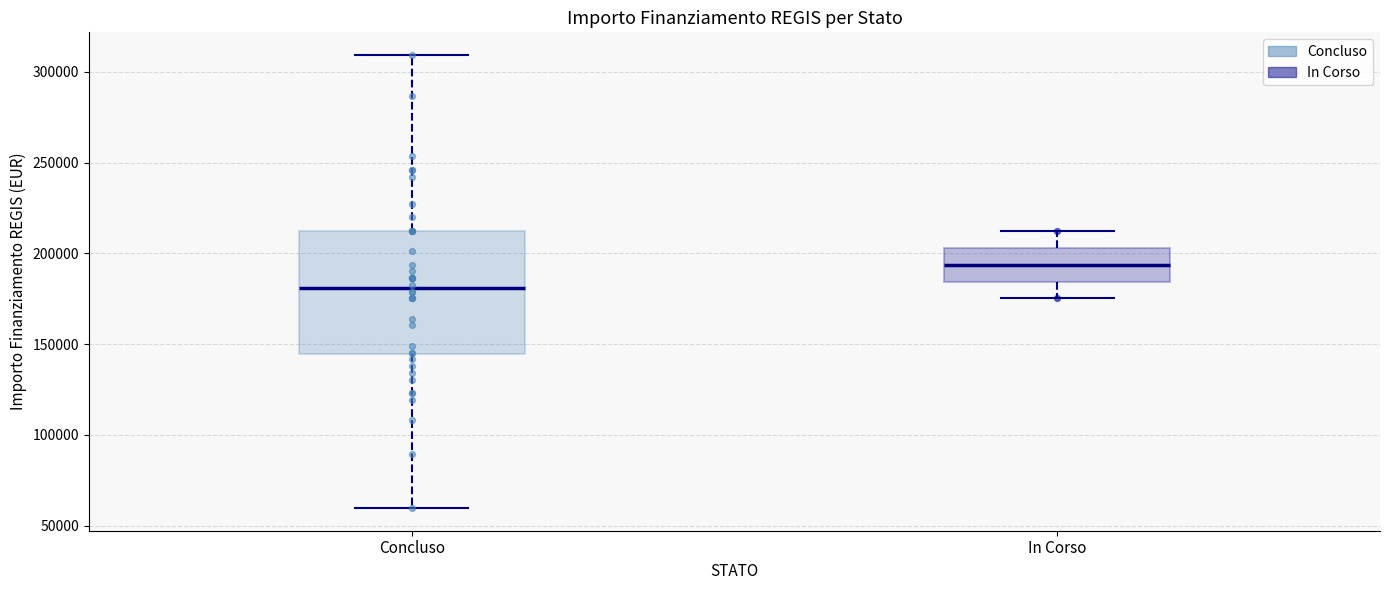

Which box's median line is the highest?

In Corso